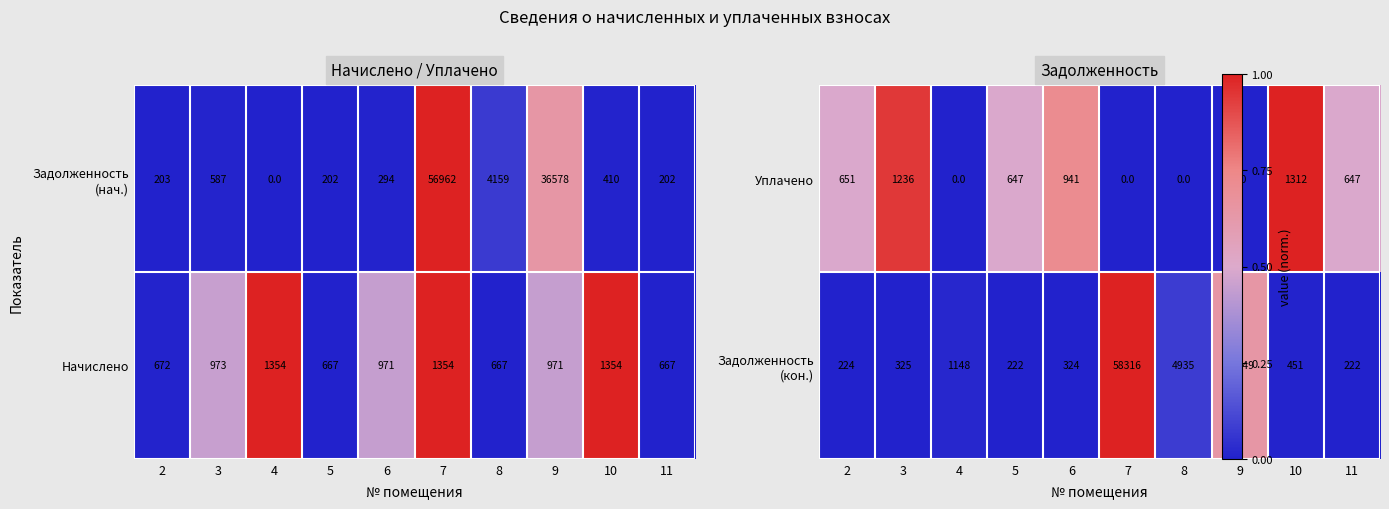

The value of Начислено at 7 is 1354. True or false?

True